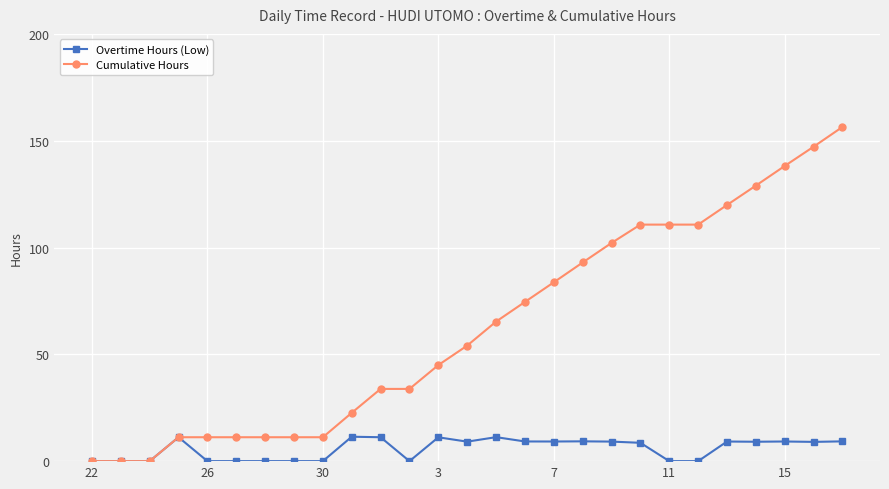

True or false: Overtime Hours (Low) has more than 1 interior local peaks.

True